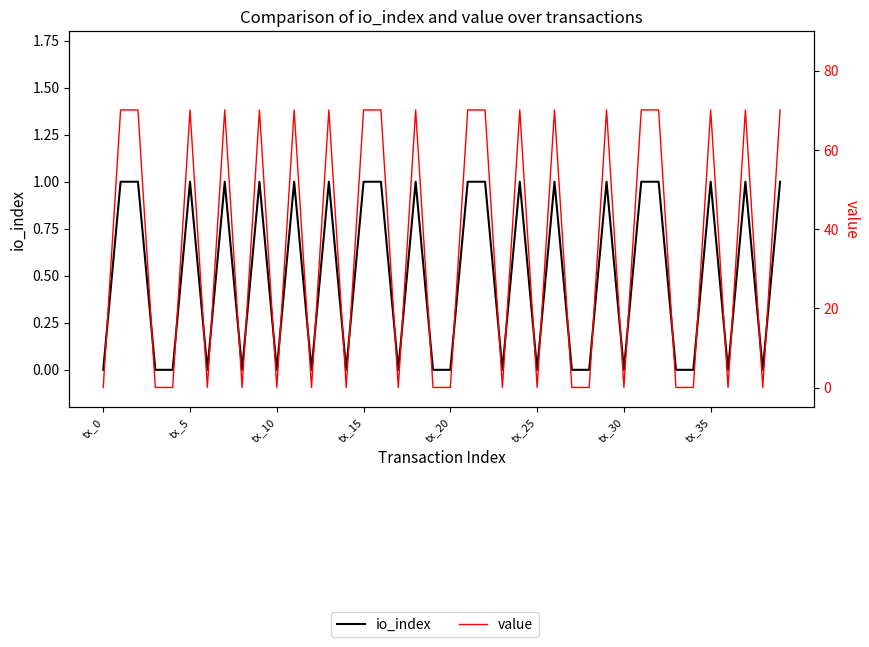

The value series shows 0.0 at 12. True or false?

False